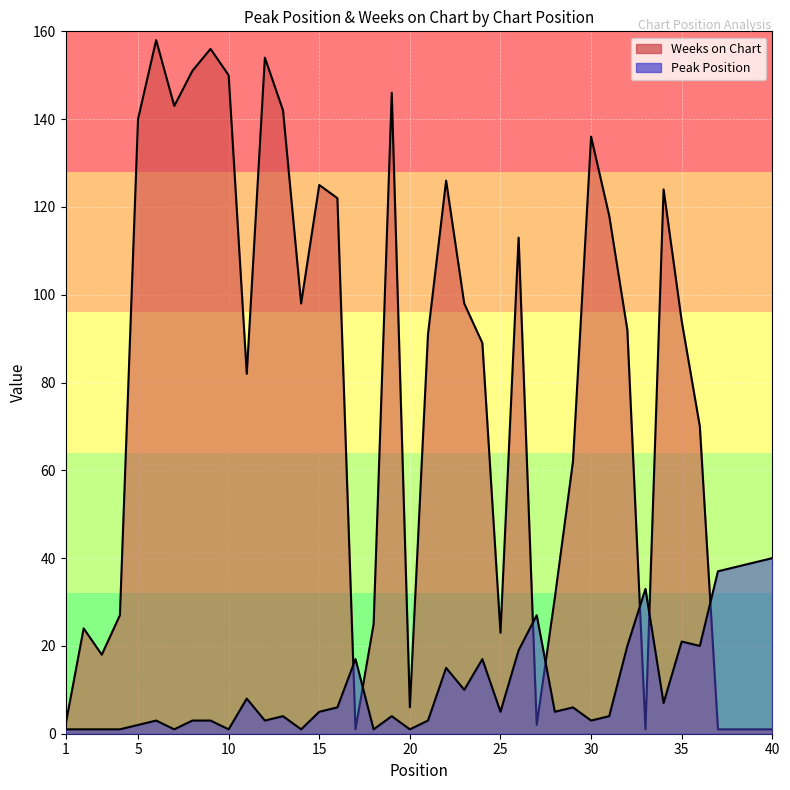

At which category does Peak Position reach its first local valley?

7